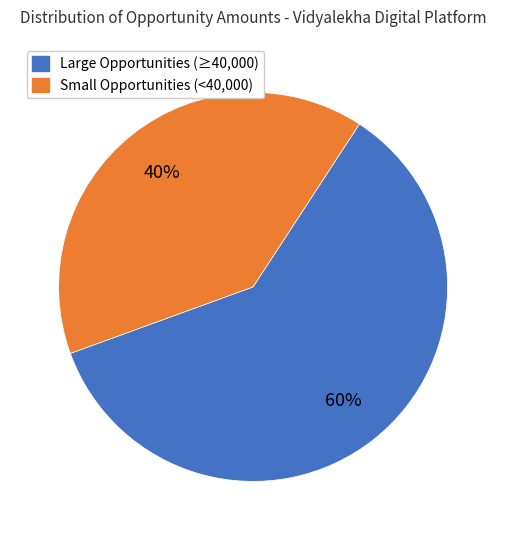

To the nearest percent, what is the difference between the largest and smallest slice percentages?

20%